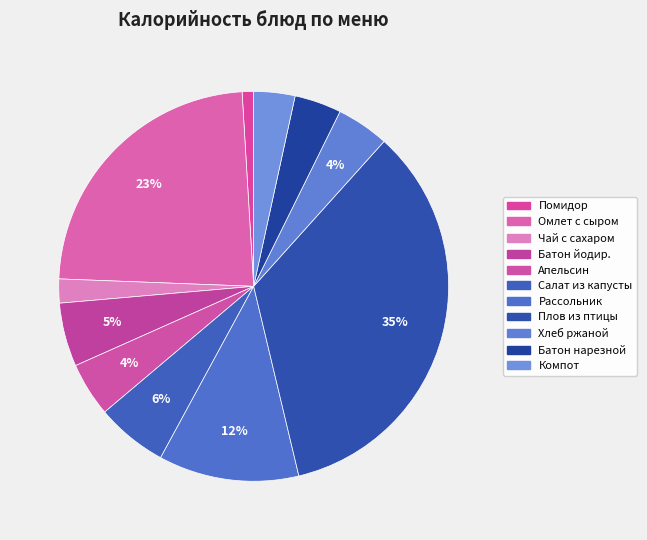

How many slices are in this pie chart?

11